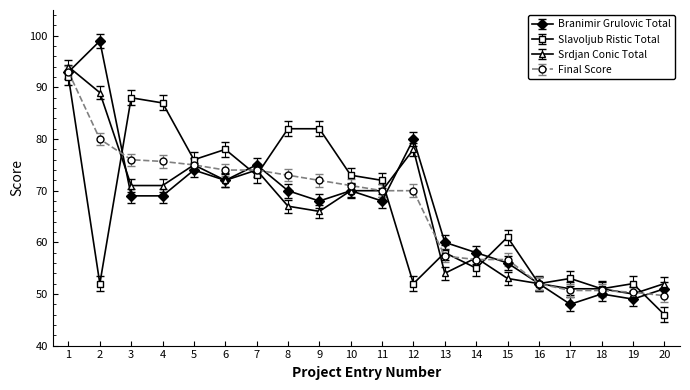

Which series has the widest spread of values?

Branimir Grulovic Total